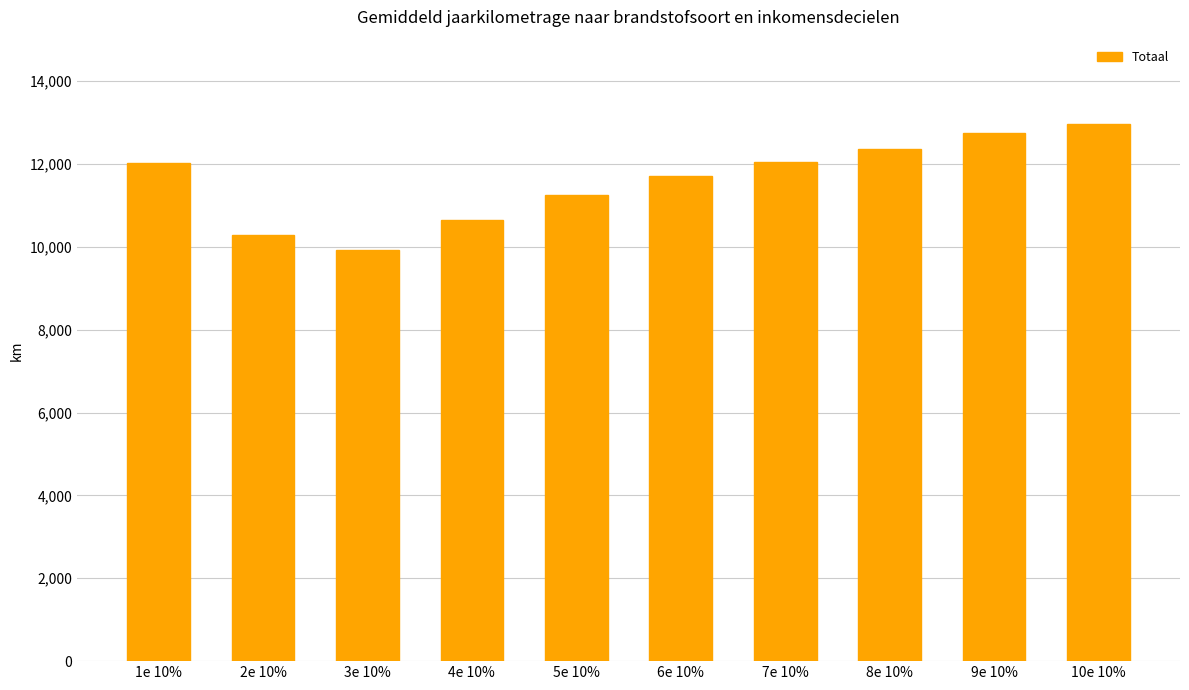

What is the change in value from 4e 10% to 7e 10%?

+1402